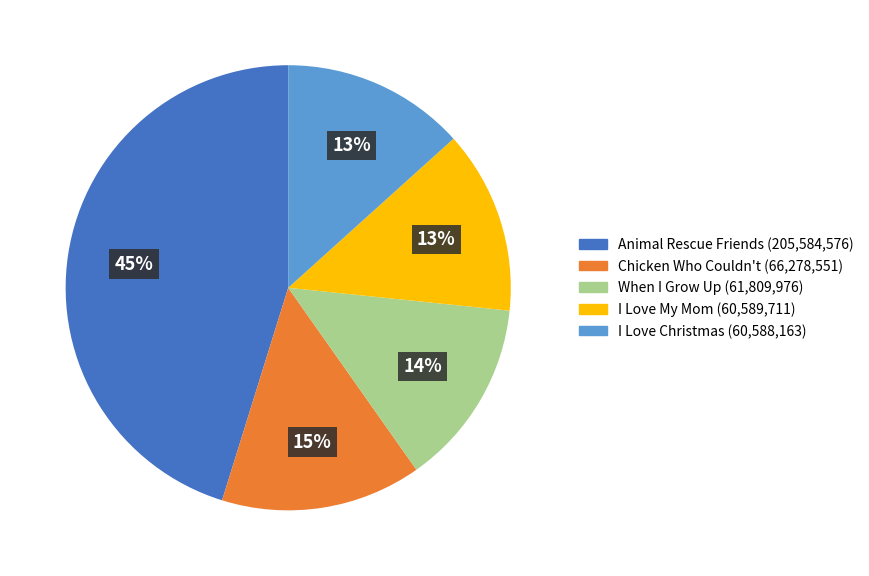

Is the sum of Chicken Who Couldn't and When I Grow Up greater than half?

No